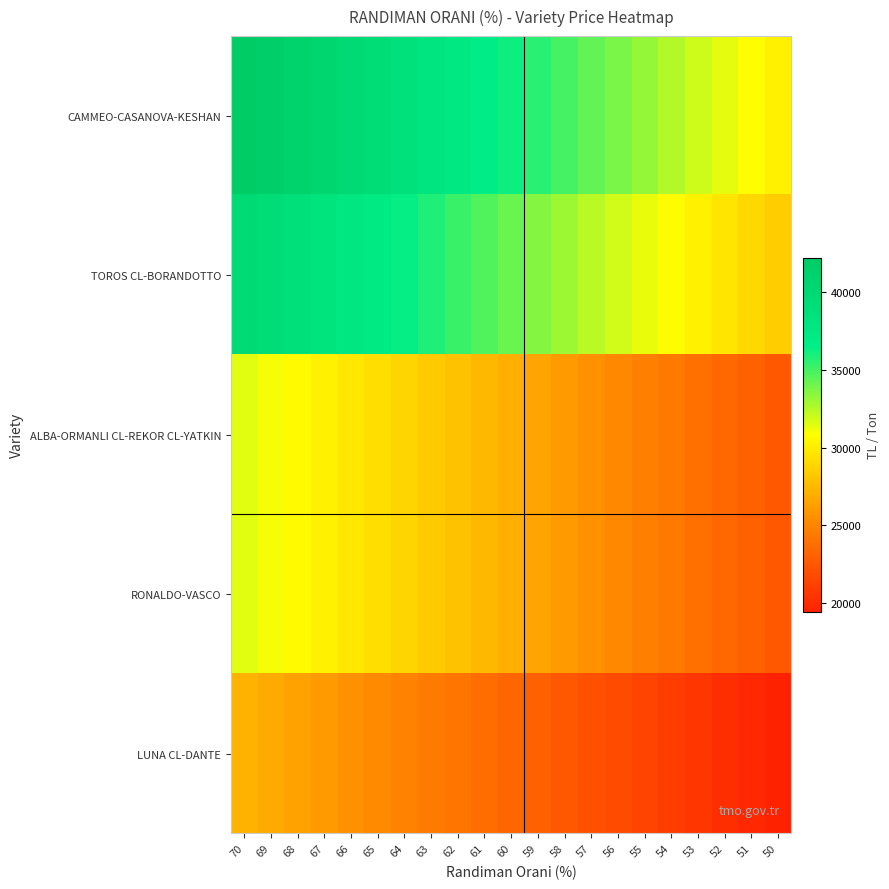

Which series has the largest range (max minus min)?

CAMMEO-CASANOVA-KESHAN